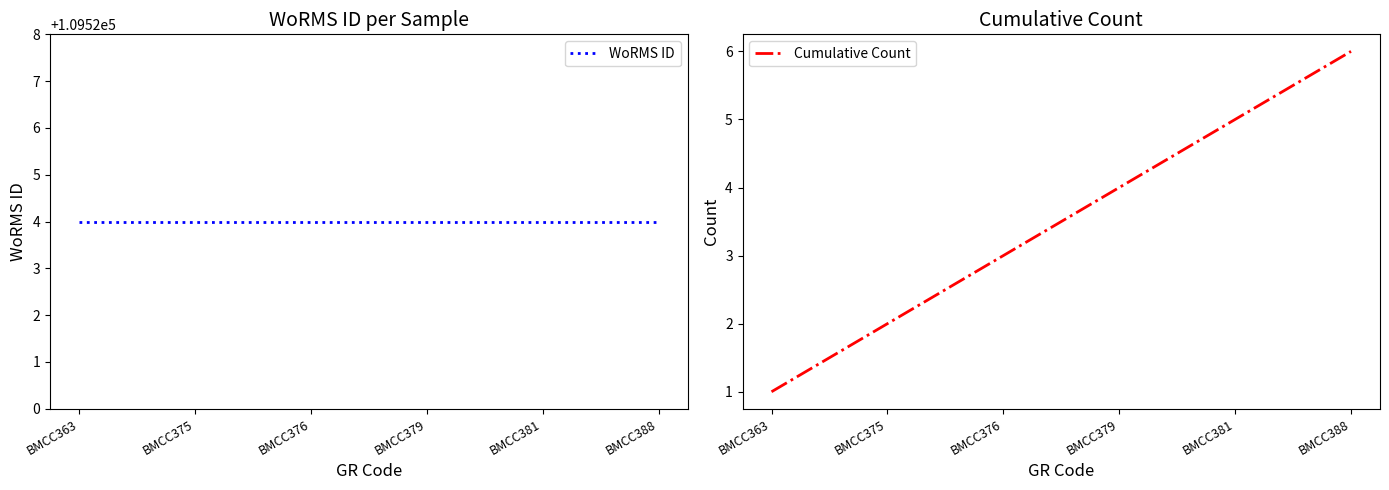

Between BMCC376 and BMCC375, which is larger?

BMCC376